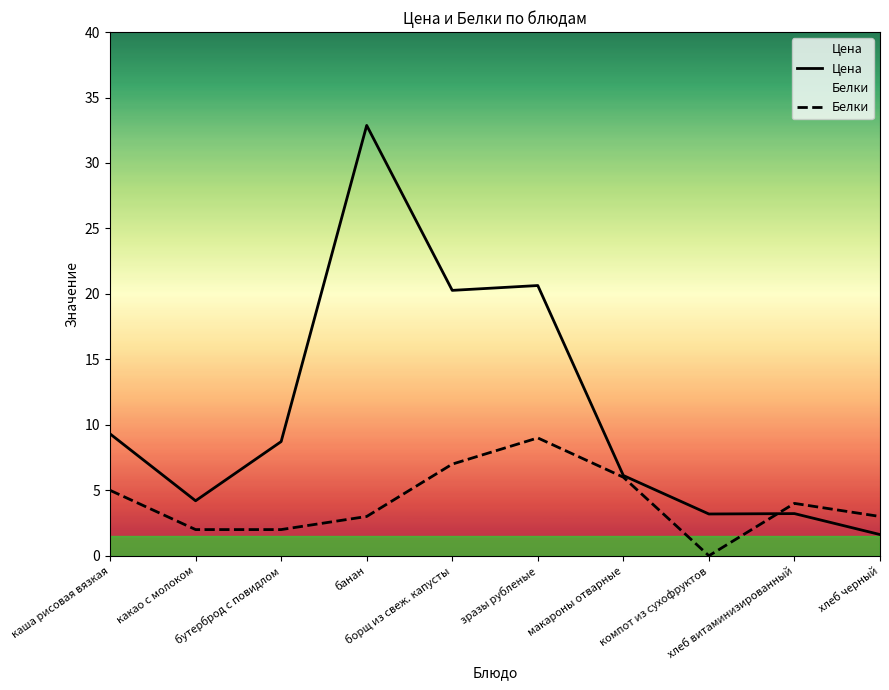

Does the chart display data point markers on the line(s)?

No